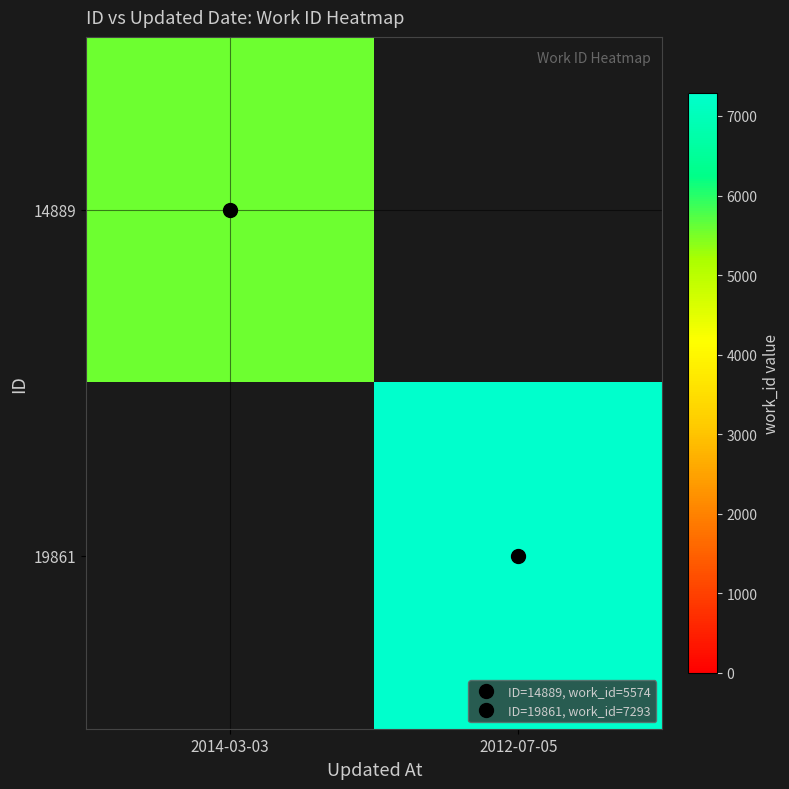

What is the maximum value for 14889?

5574.0